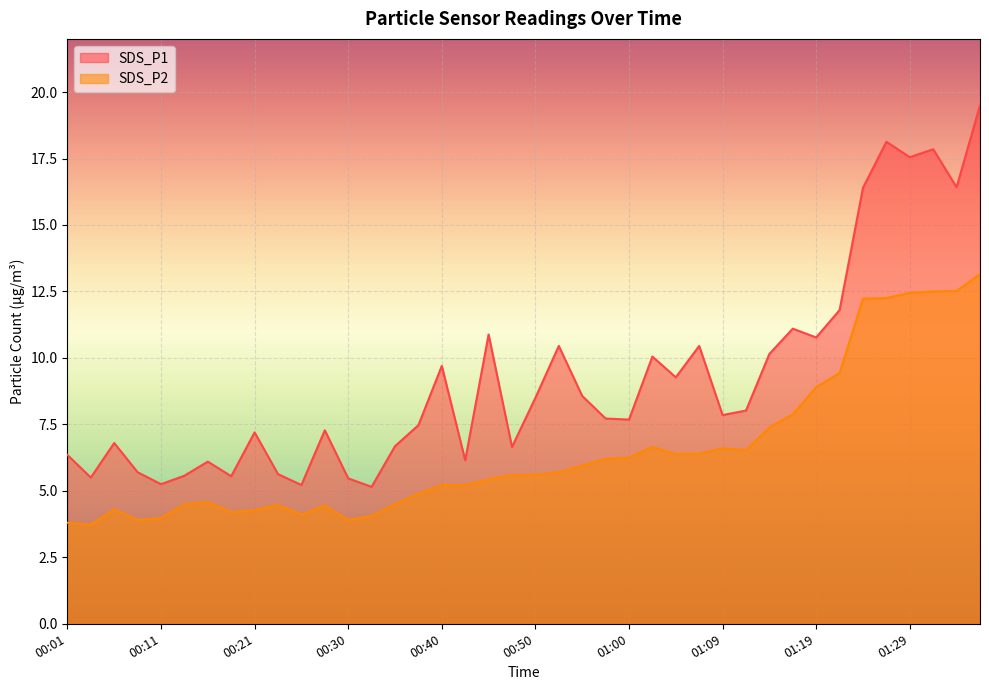

Read the SDS_P2 value at 00:16.

4.6